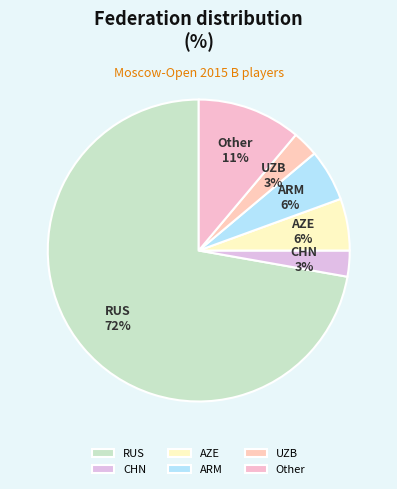

Does Other account for over 50% of the chart?

No